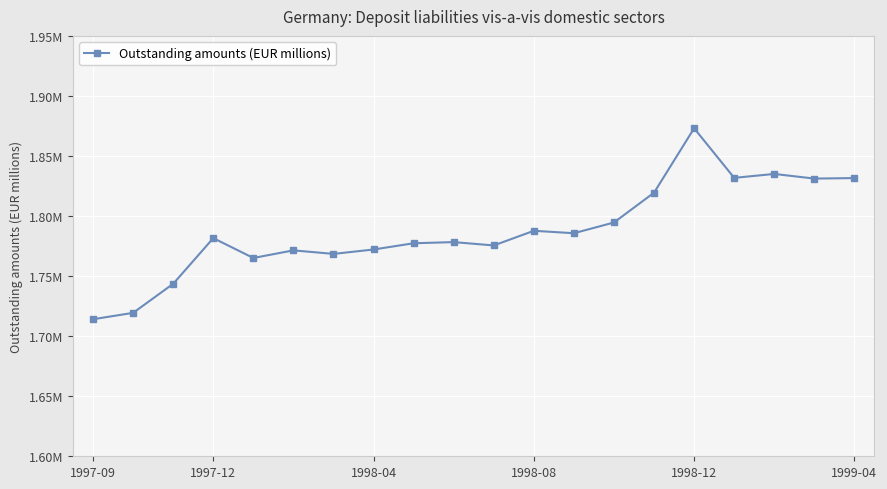

Does the chart have visible grid lines?

Yes